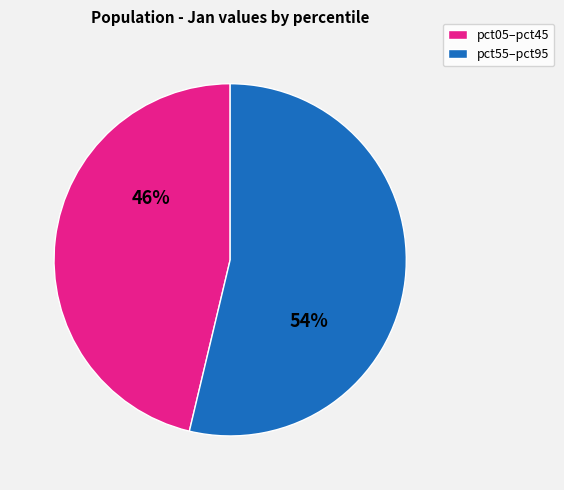

Is there a majority slice in this chart?

Yes